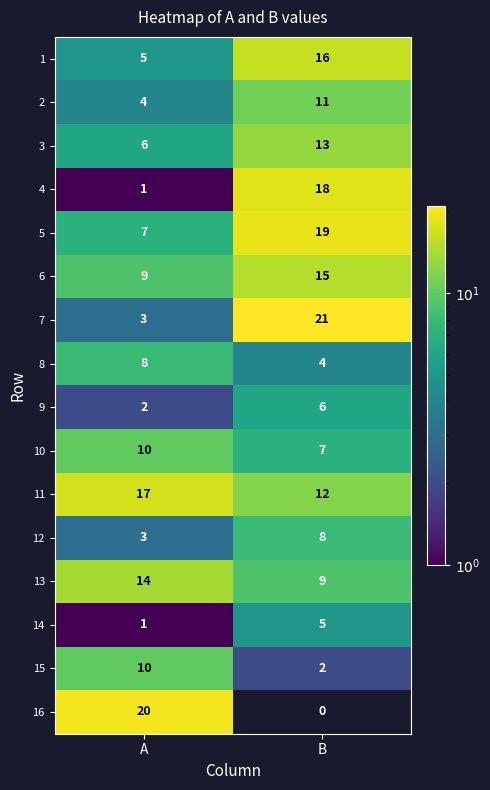

At how many categories does at least one series exceed 7?

2